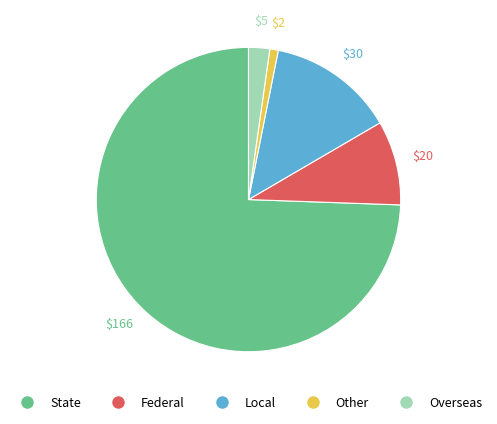

Does any single category account for the majority?

Yes